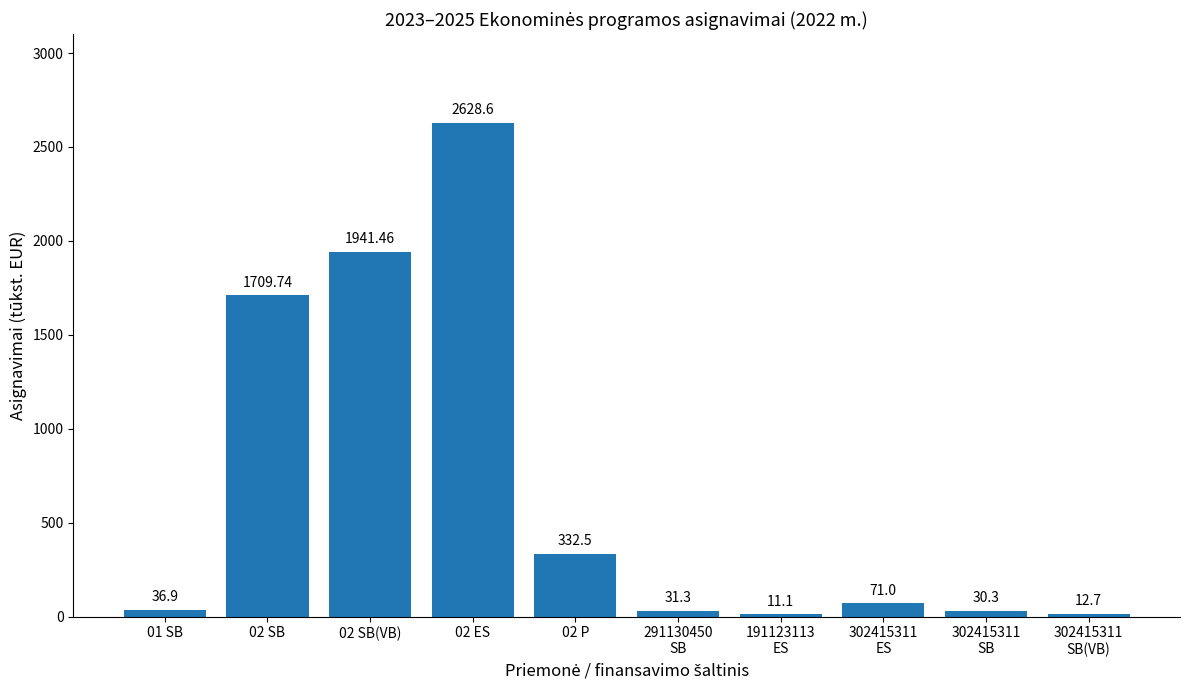

What is the ratio of the value at 02 SB to the value at 291130450
SB?

54.6